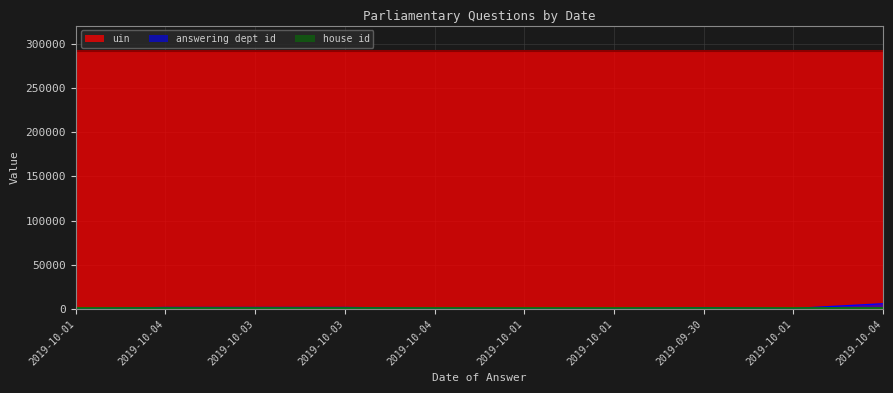

What is the difference between the maximum and minimum values in the uin series?

162